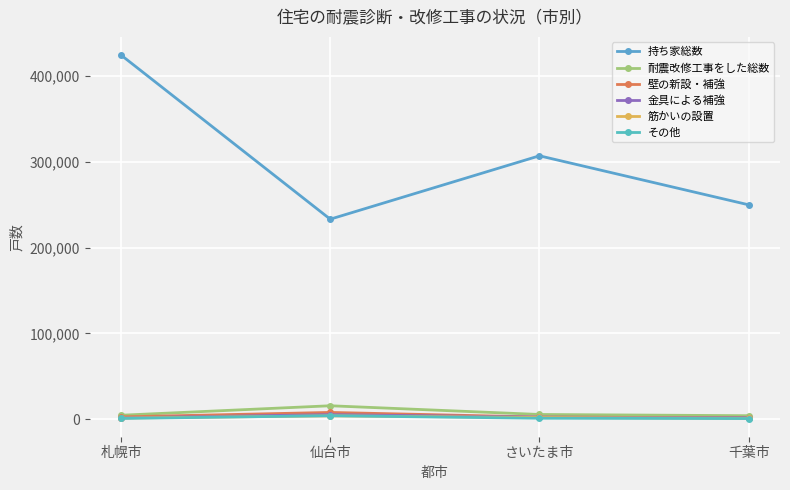

What is the approximate value of 筋かいの設置 at さいたま市?

2060